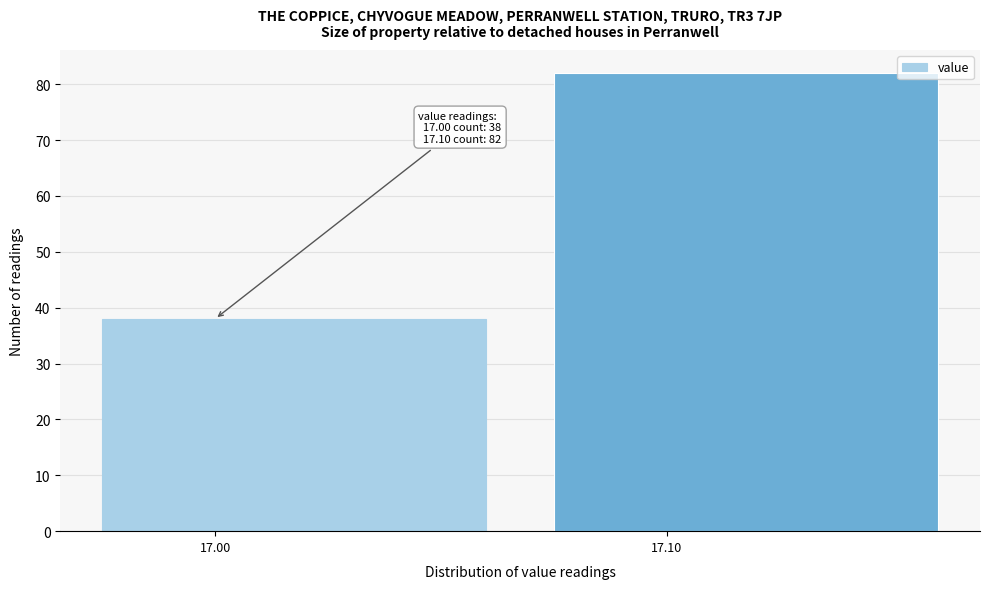

Reading left to right, extract all data points from this chart.

38	82